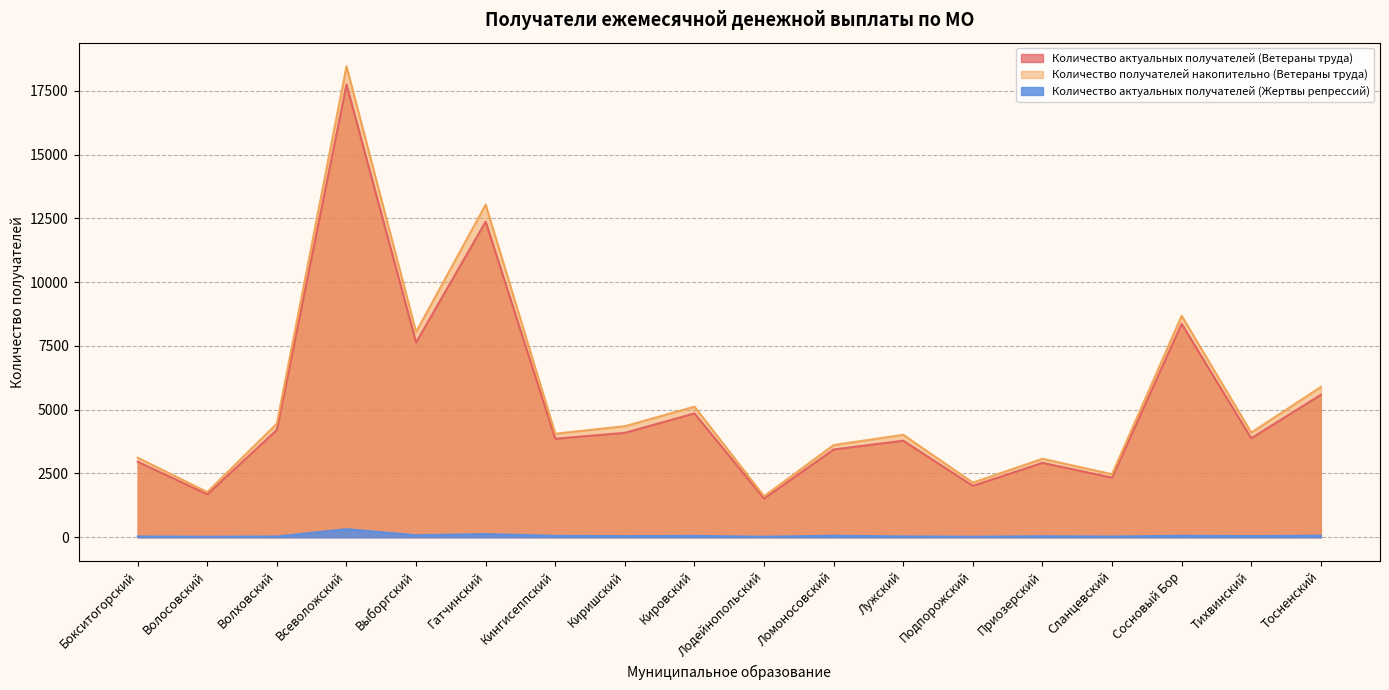

True or false: Количество получателей накопительно (Ветераны труда) and Количество актуальных получателей (Ветераны труда) cross at least once.

False